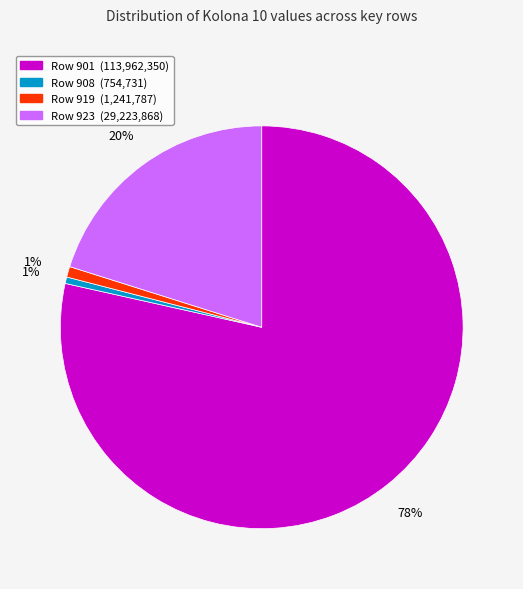

To the nearest percent, what is the average slice percentage?

25%